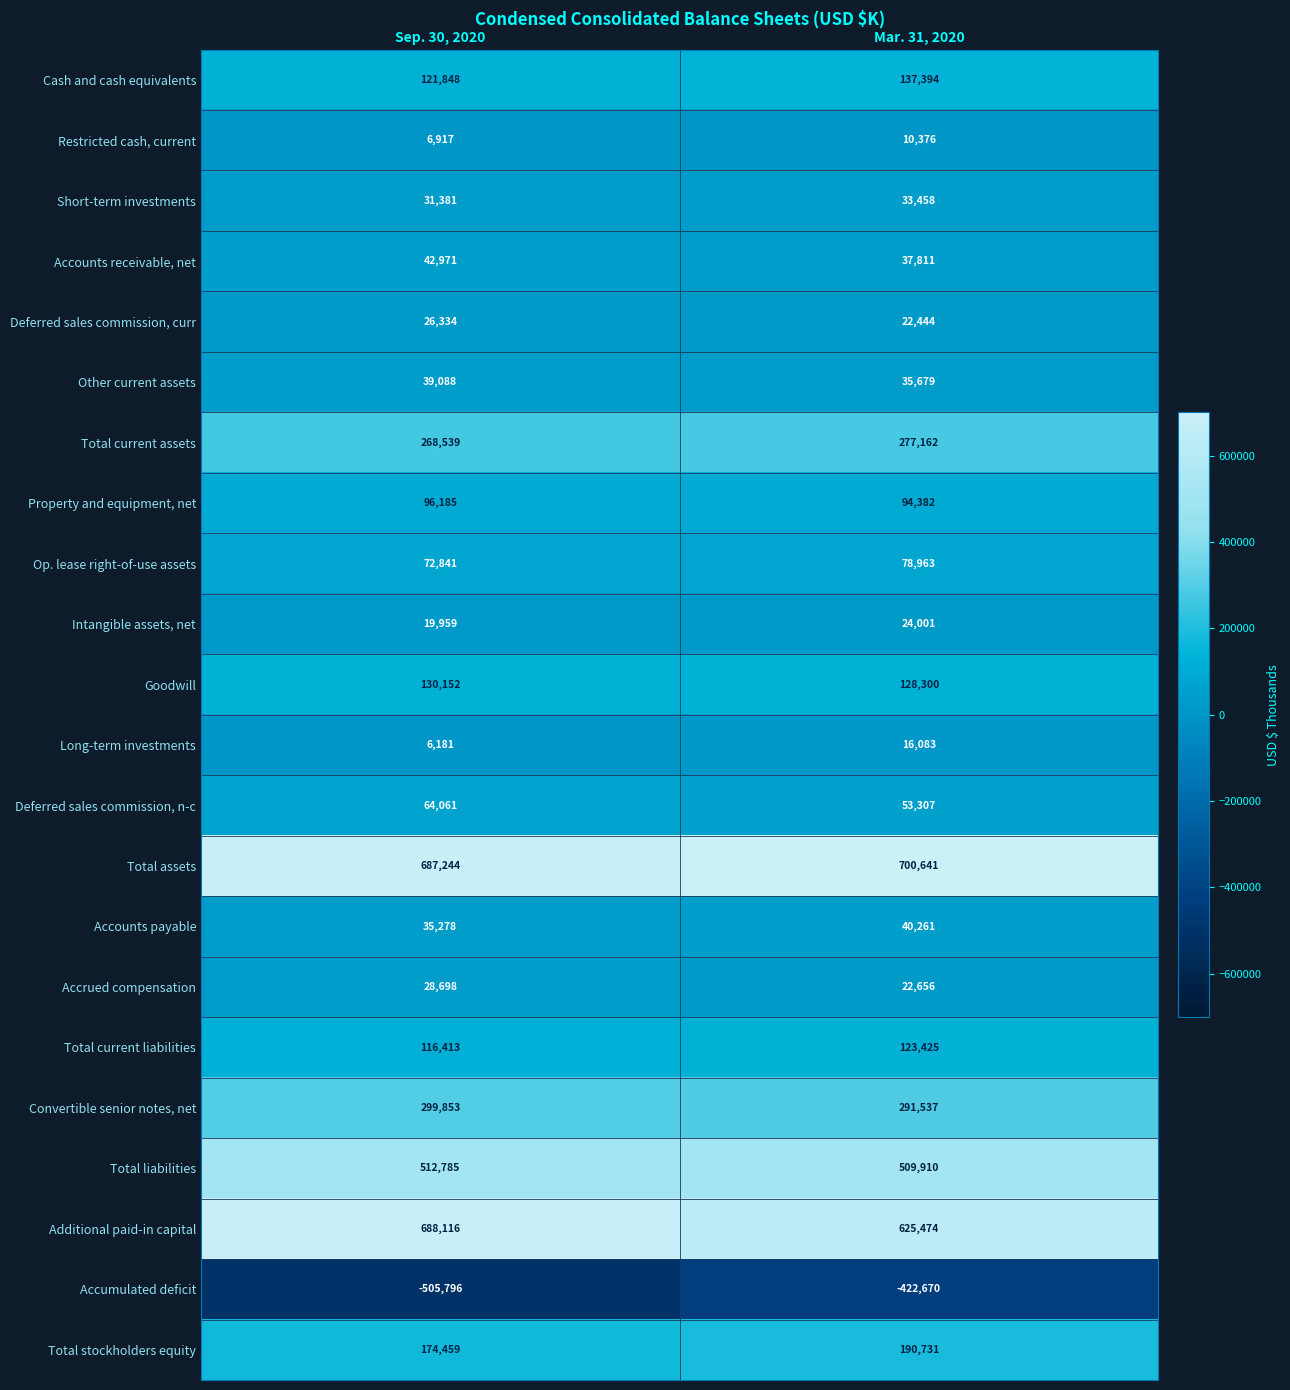

Count the number of categories in the chart.

2